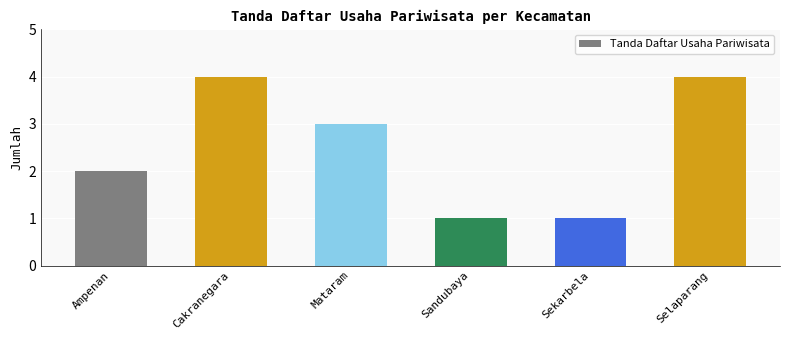

What is the change in value from Cakranegara to Sekarbela?

-3